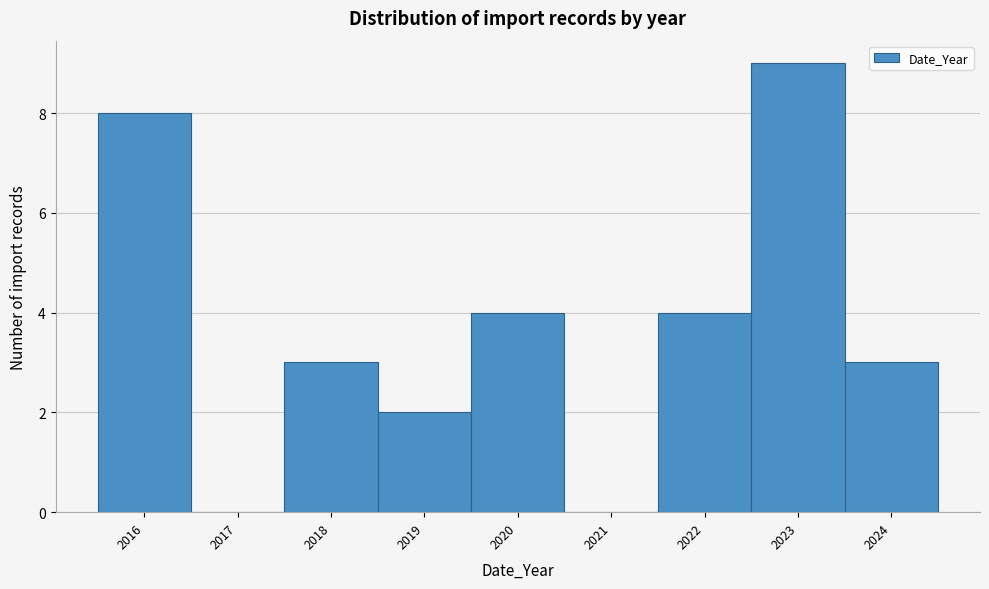

Over which range of the x-axis is the bar tallest?

2022.5 to 2023.5